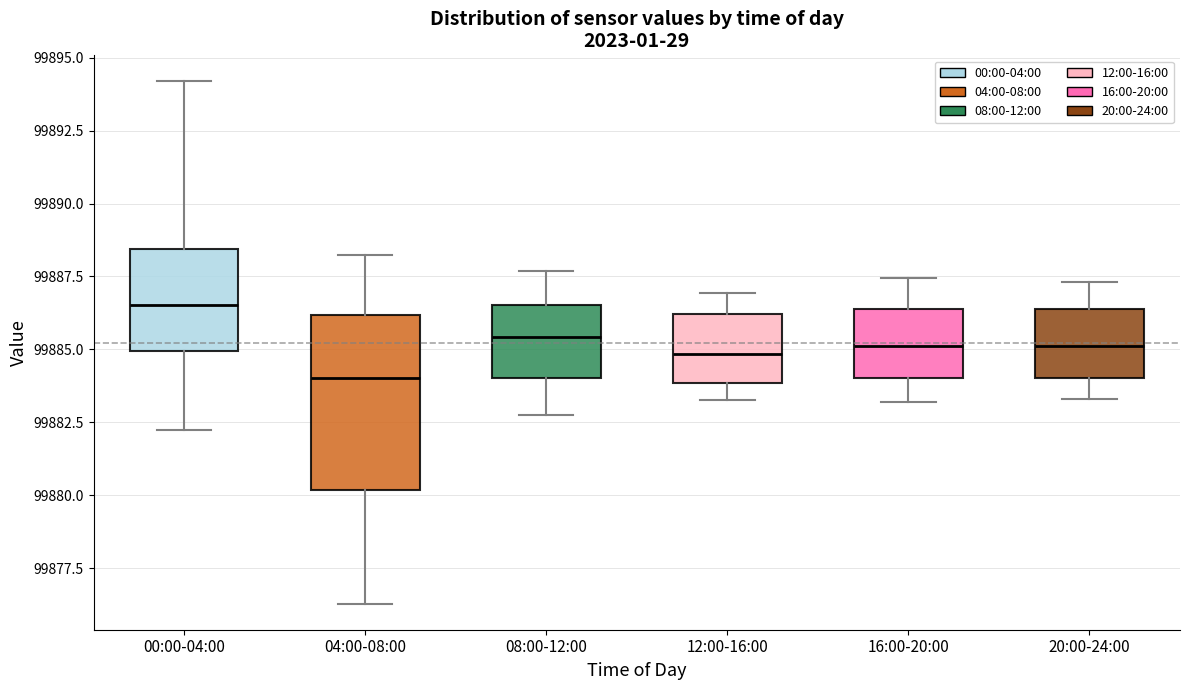

Reading left to right, transcribe this box plot: for each box, give where its median line is, the range the box spans, and where its two whiskers end, as read against the y-axis. The values are not printed on the chart, so give them approximately, as read against the axis.

00:00-04:00: median 99886.5, box 99885.0 to 99888.5, whiskers 99882.5 to 99894.0
04:00-08:00: median 99884.0, box 99880.0 to 99886.0, whiskers 99876.5 to 99888.5
08:00-12:00: median 99885.5, box 99884.0 to 99886.5, whiskers 99883.0 to 99887.5
12:00-16:00: median 99885.0, box 99884.0 to 99886.0, whiskers 99883.5 to 99887.0
16:00-20:00: median 99885.0, box 99884.0 to 99886.5, whiskers 99883.0 to 99887.5
20:00-24:00: median 99885.0, box 99884.0 to 99886.5, whiskers 99883.5 to 99887.5